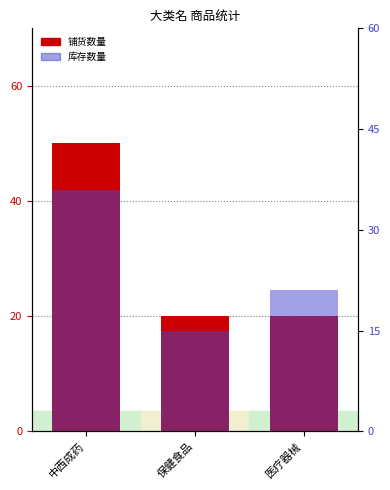

List the series in order of their overall mean, lowest first.

库存数量, 铺货数量